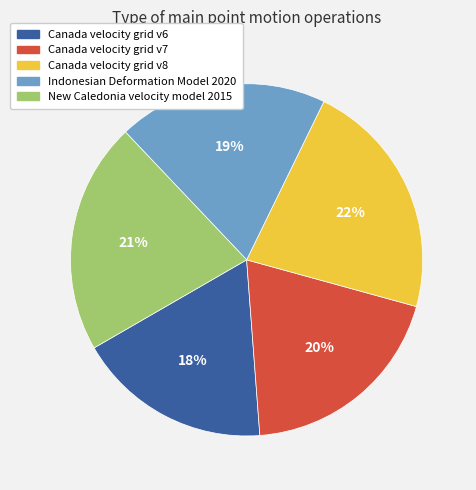

True or false: Indonesian Deformation Model 2020 accounts for 19% of the total.

True